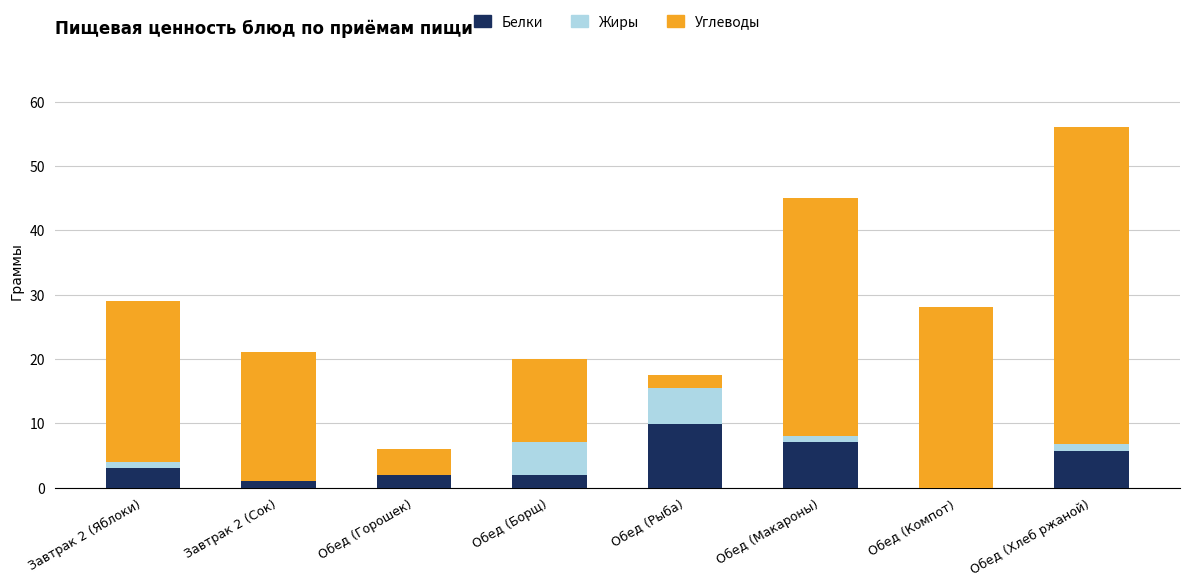

What is the maximum value for Белки?

9.9